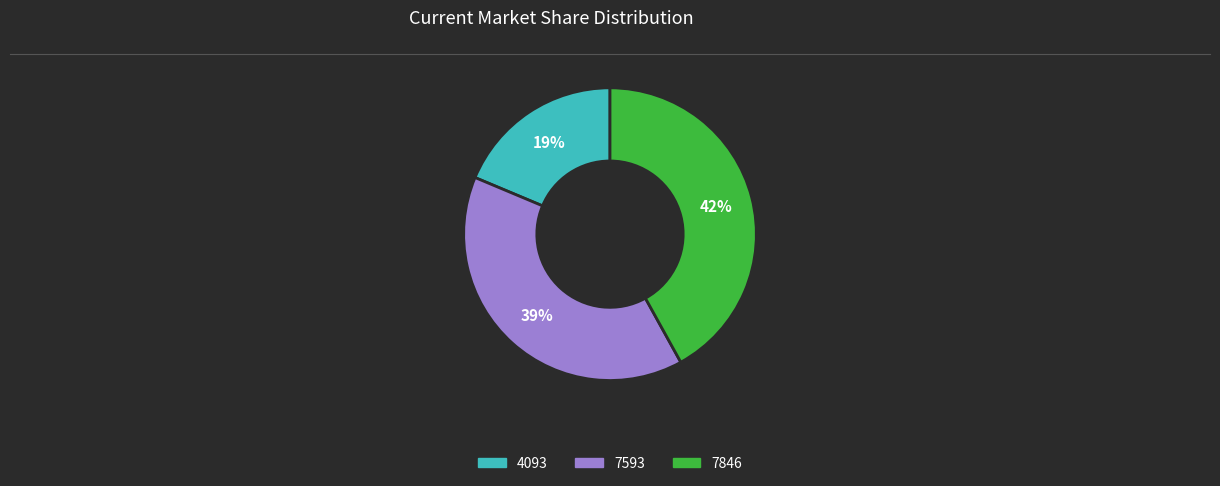

Does 7593 account for over 50% of the chart?

No